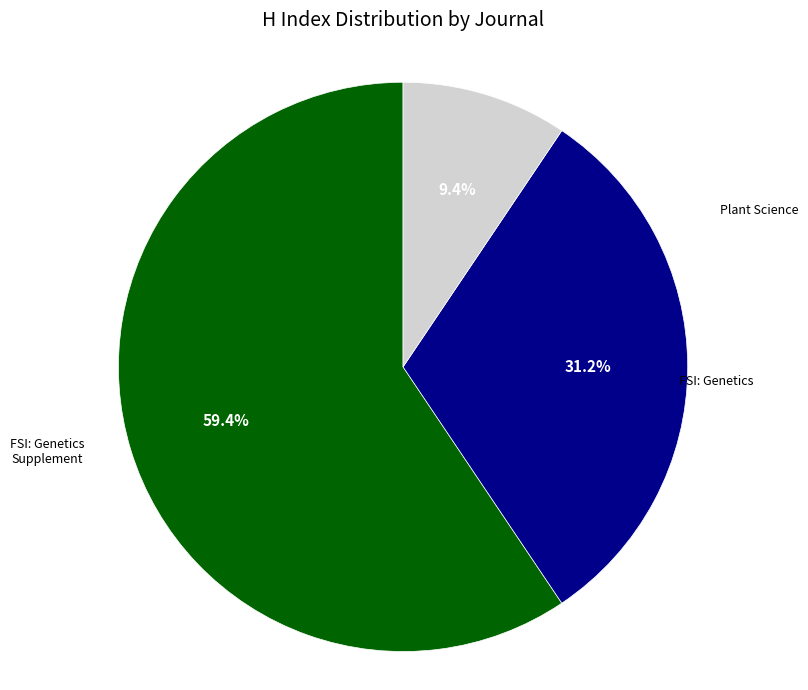

Does any single category account for the majority?

Yes